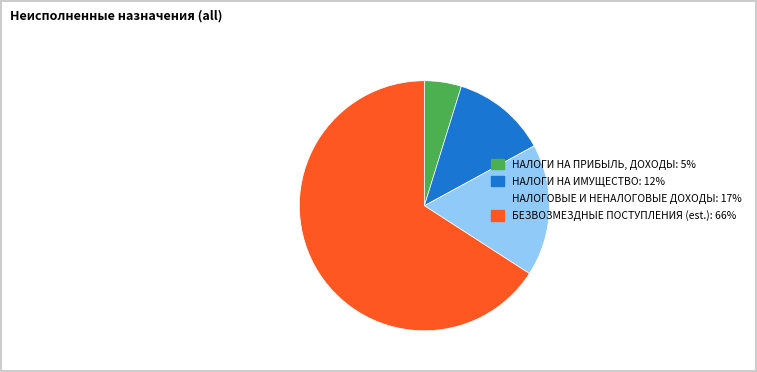

Is there any slice that represents more than half of the pie?

Yes